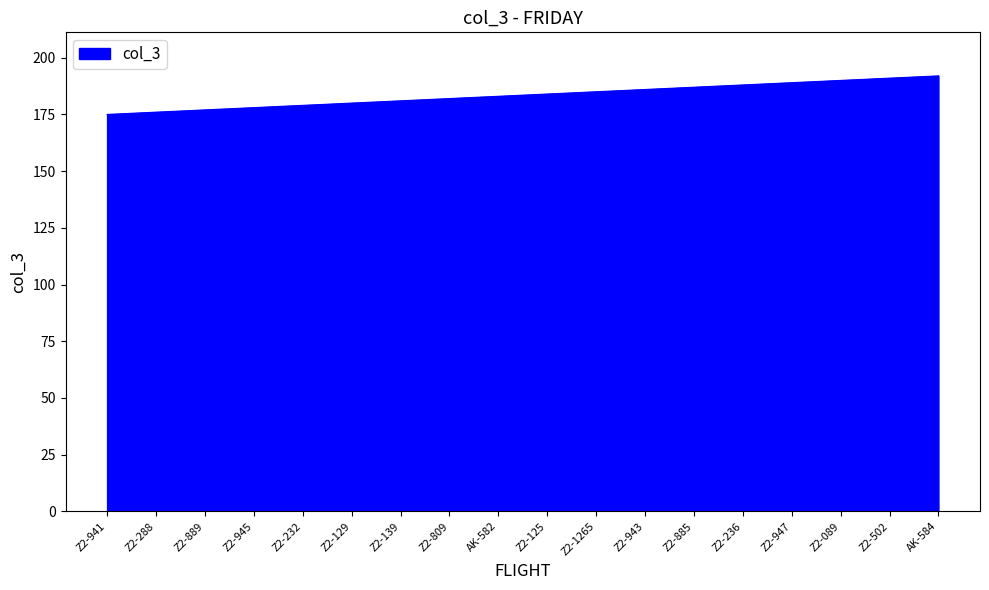

What is the minimum value shown in the chart?

175